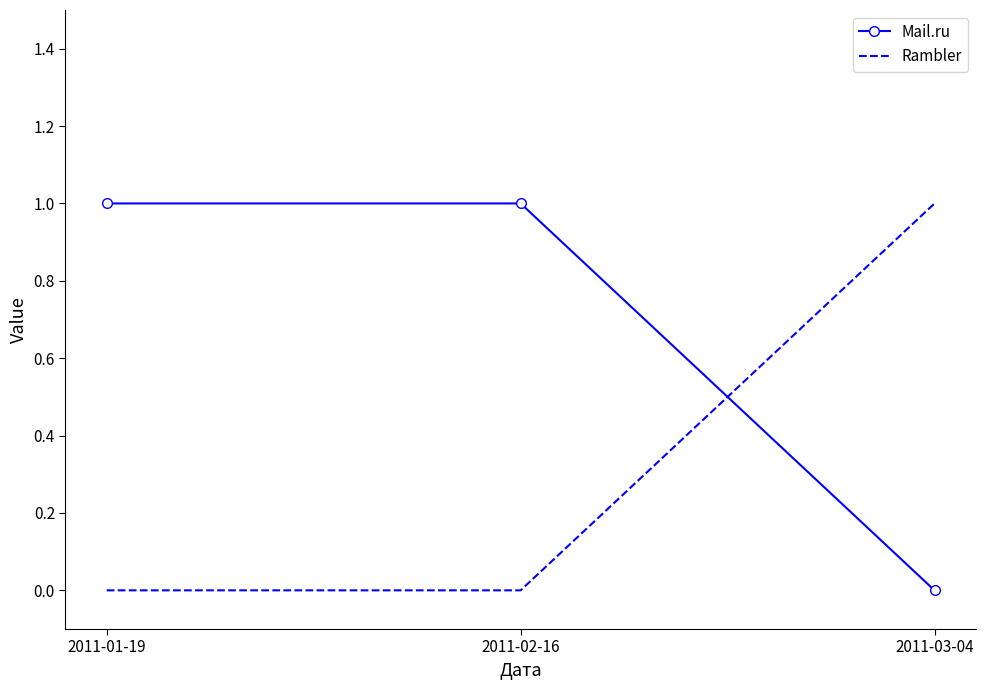

What are all the series names shown in the legend?

Mail.ru, Rambler